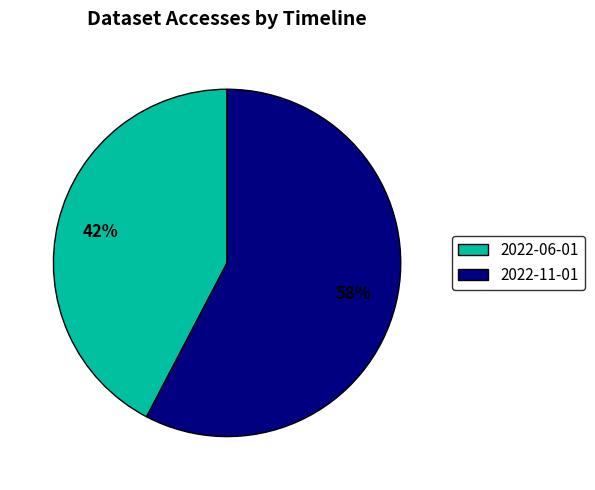

Combined, do 2022-11-01 and 2022-06-01 account for over 50%?

Yes